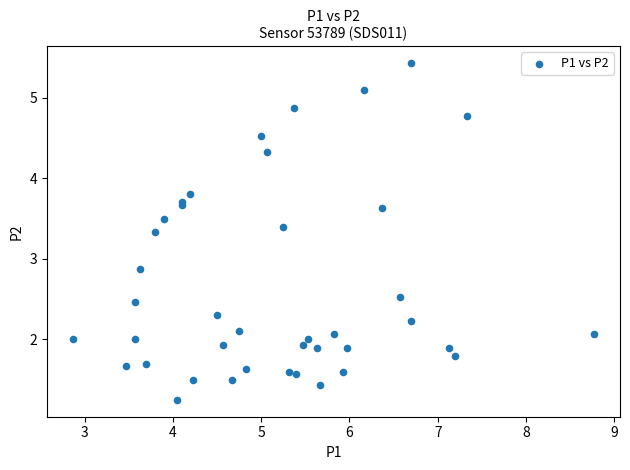

What Y value in the scatter plot is closest to 3?

2.9